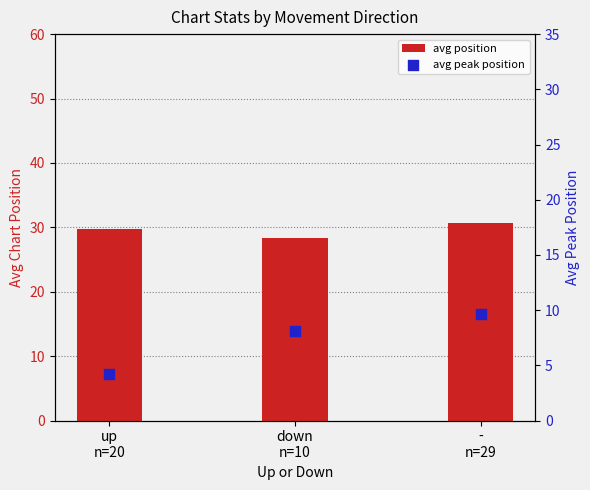

Which series reaches the maximum Y coordinate?

avg position